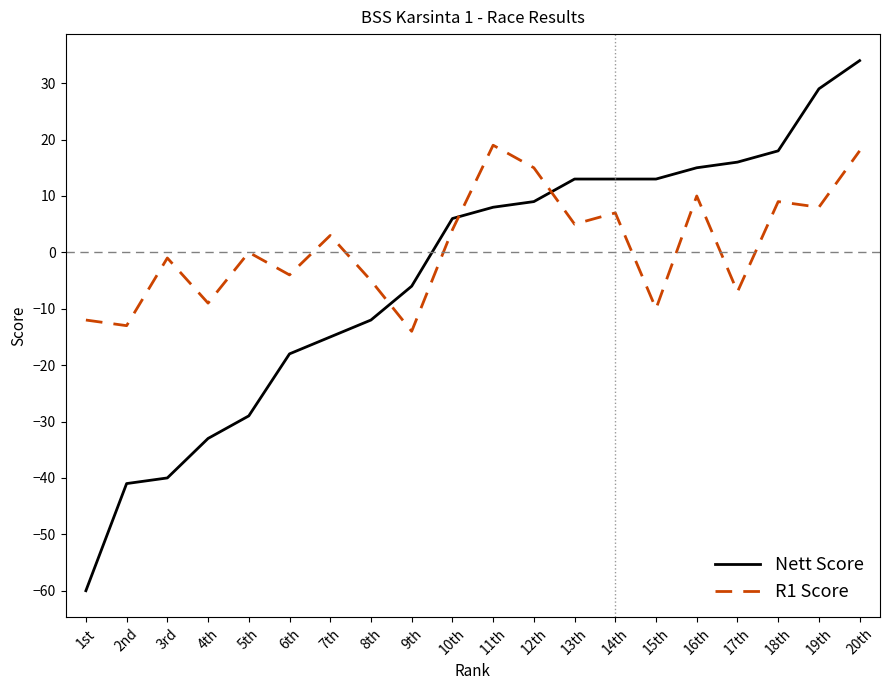

After their last crossing, which series has the higher values: R1 Score or Nett Score?

Nett Score